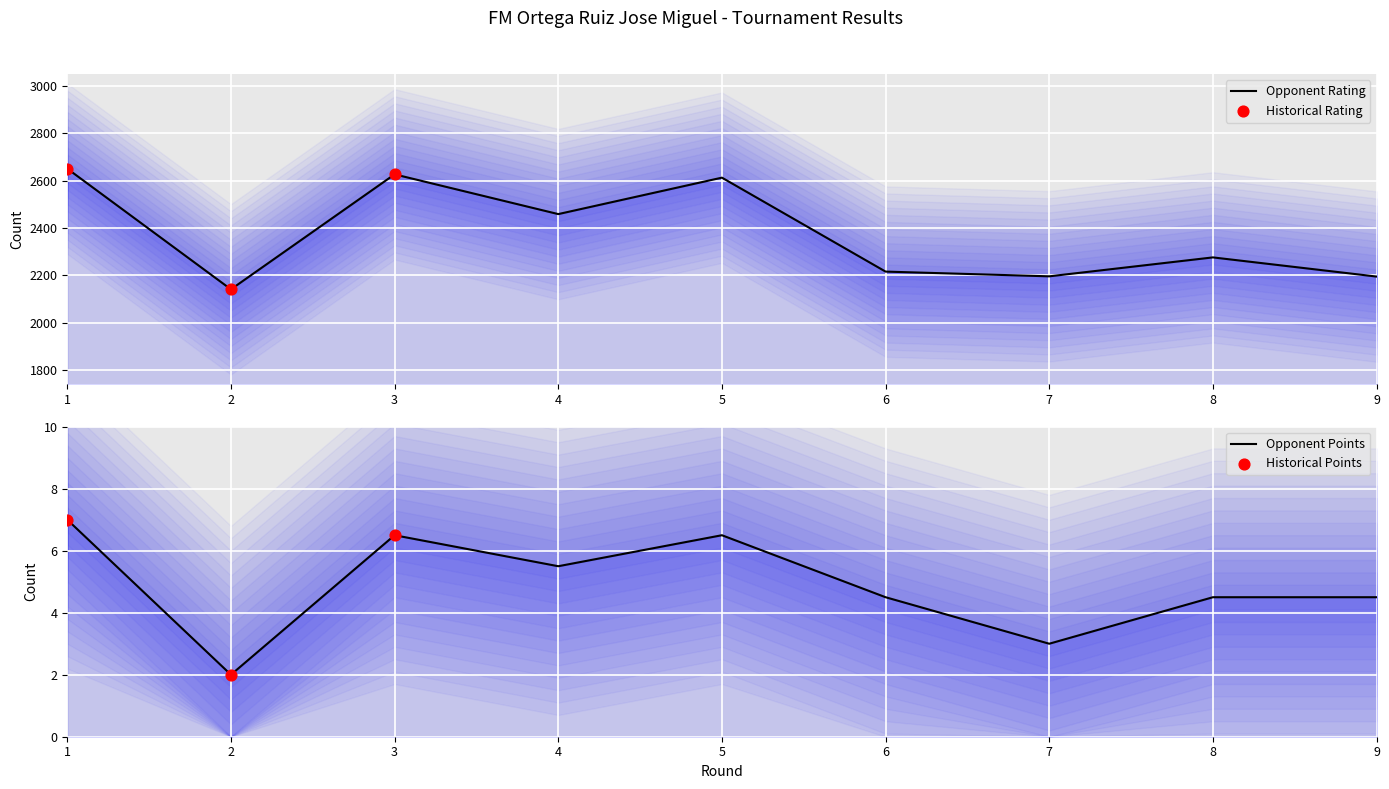

Which series has the largest Y range (max minus min)?

Opponent Rating